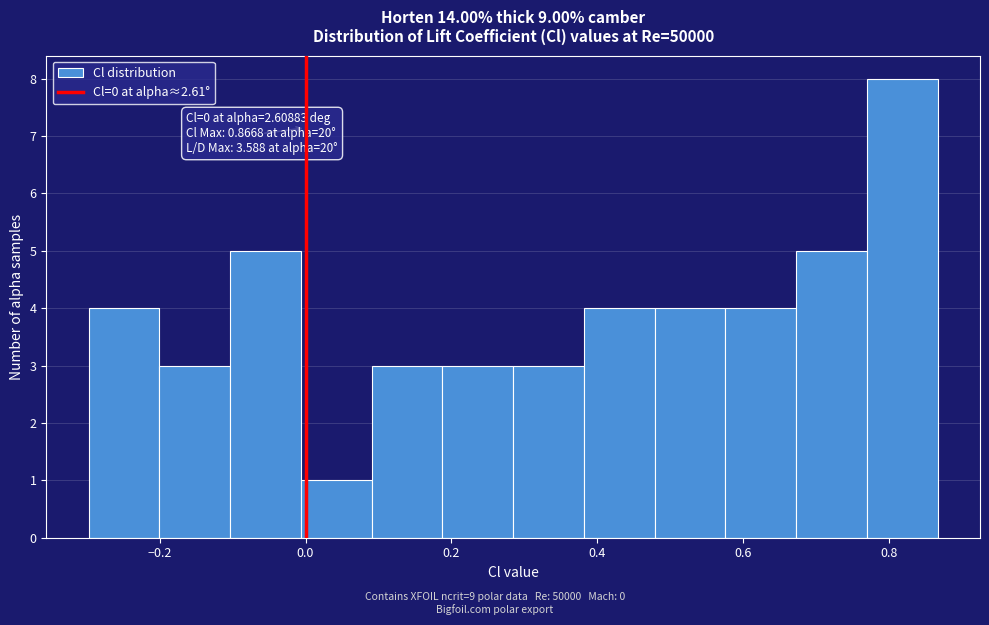

Over which range of the x-axis is the bar tallest?

0.76 to 0.86